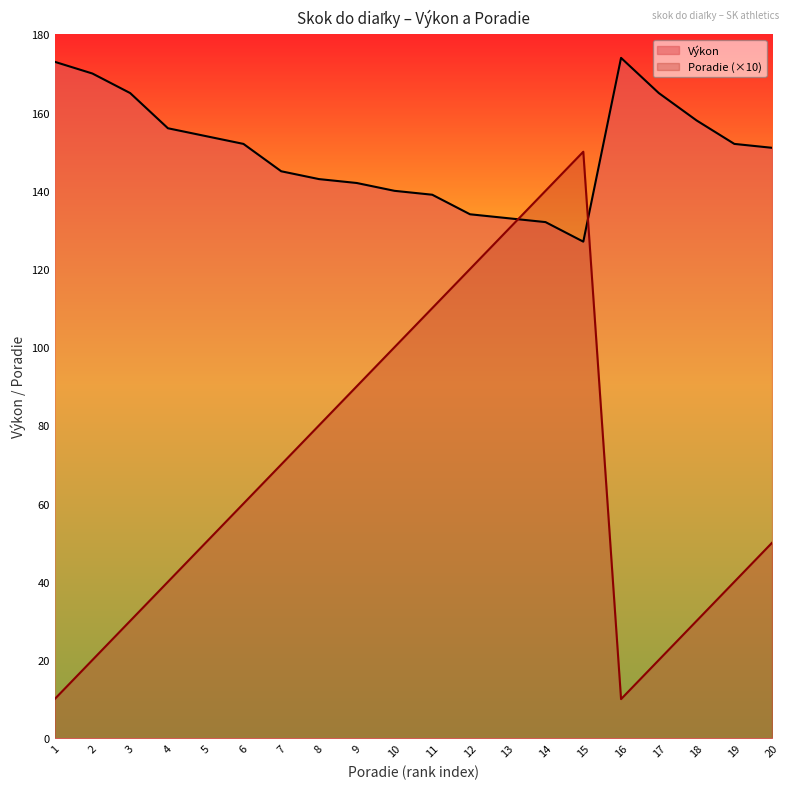

How many distinct data groups are displayed?

2